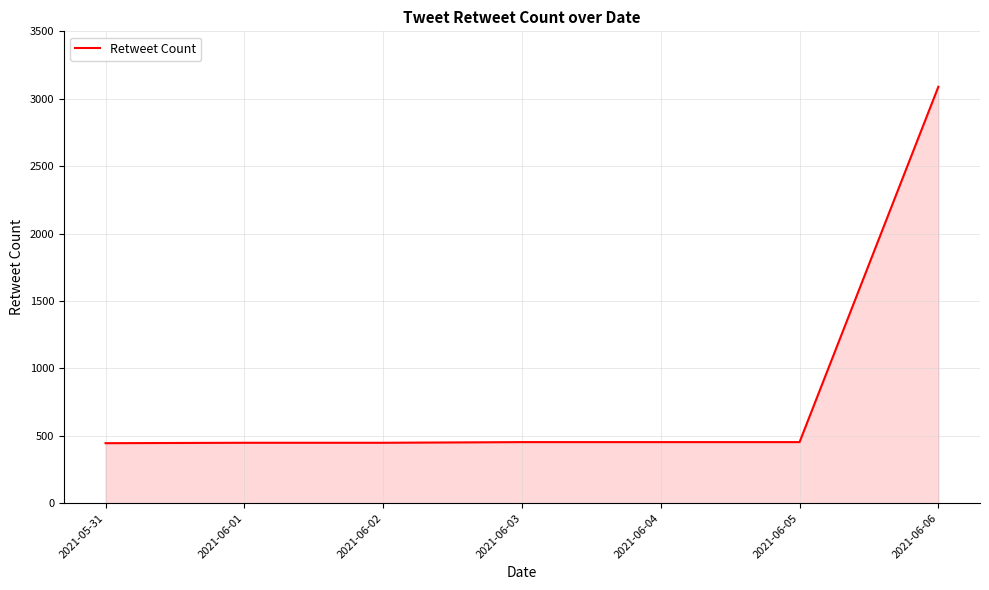

How many categories are shown in the chart?

7